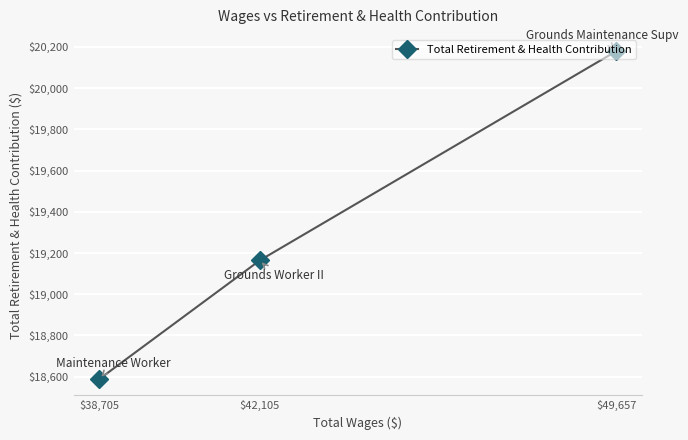

At which label does the data first exceed 19164?

$42,105